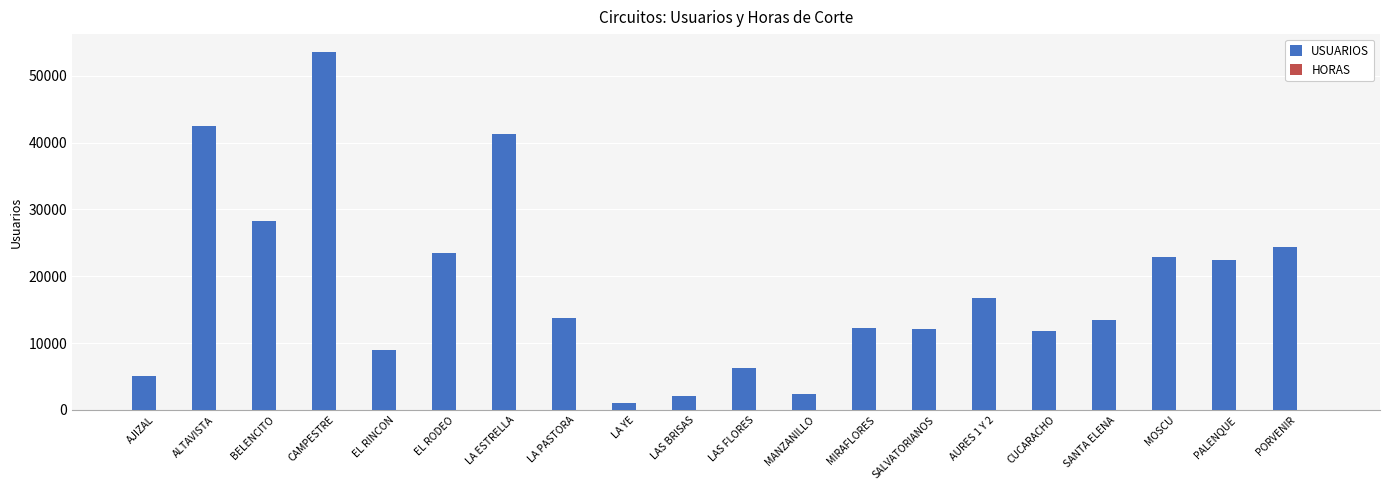

What is the greatest value displayed?

53536